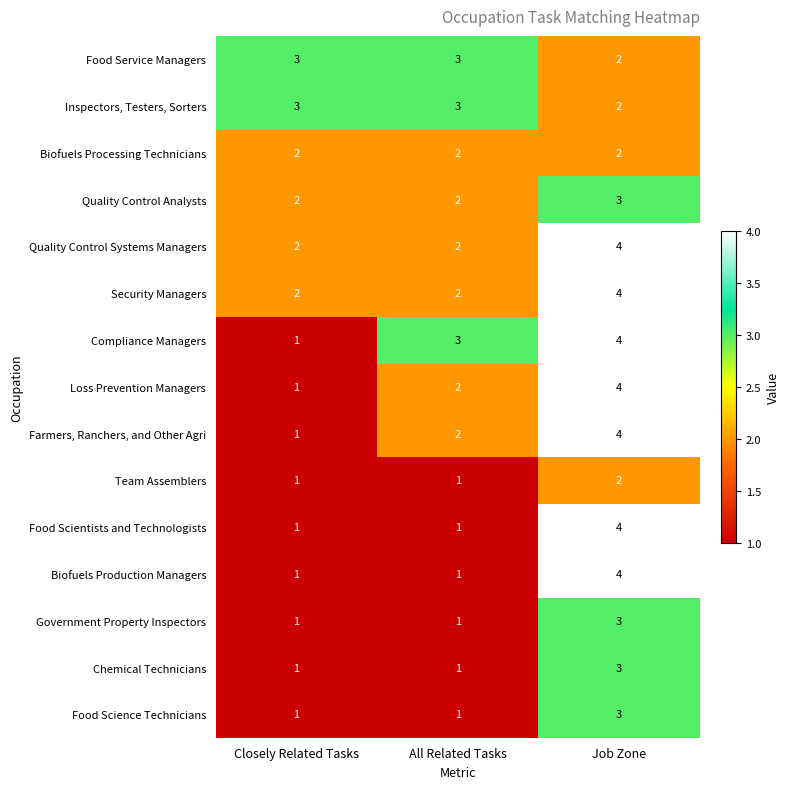

What is the minimum value shown in the chart?

1